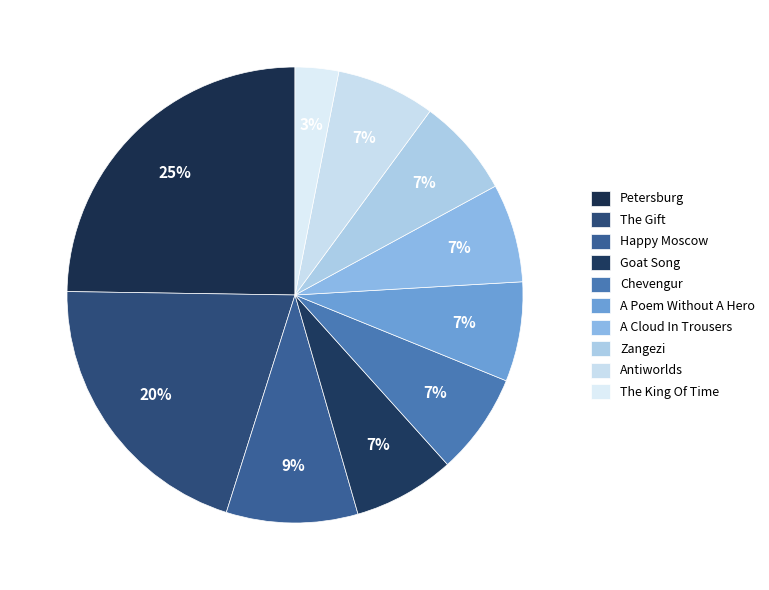

Is Happy Moscow the majority of the pie?

No